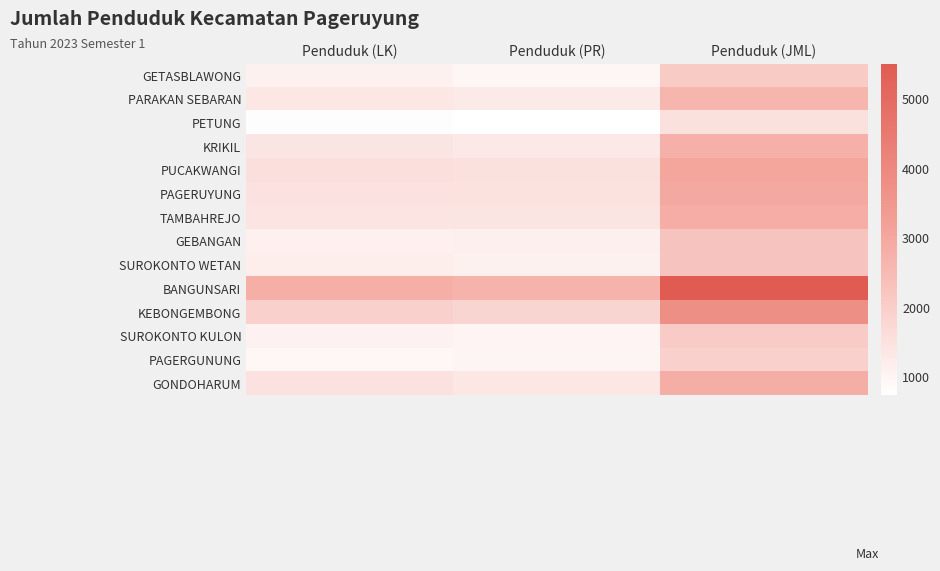

At how many categories does at least one series exceed 2374?

3